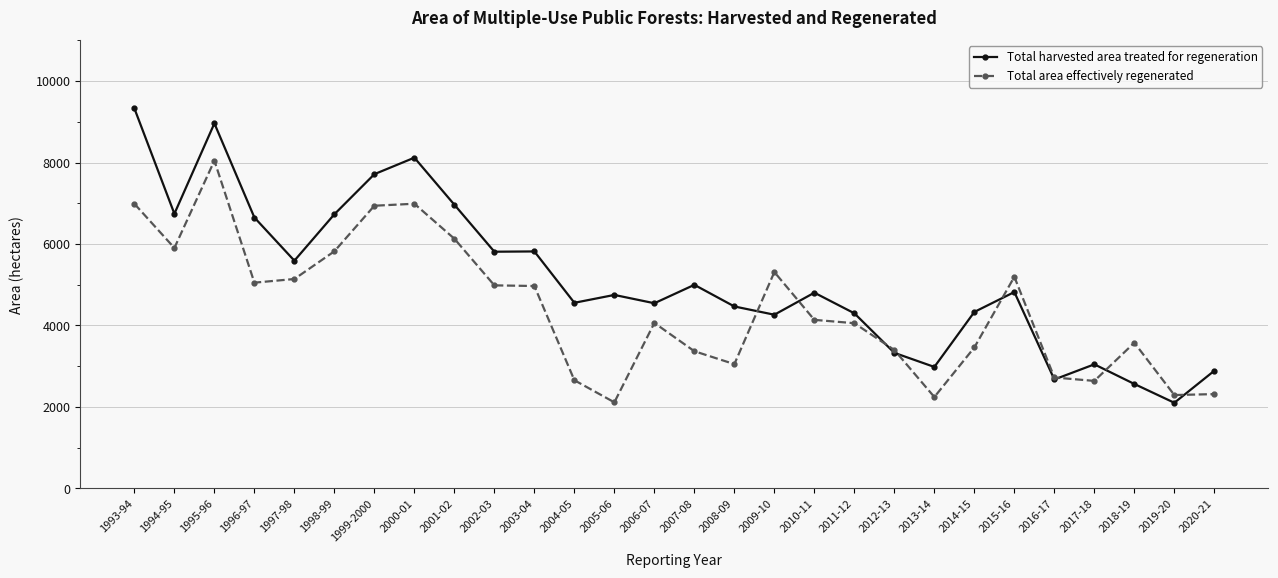

What is the total value across all series at 2001-02?

13093